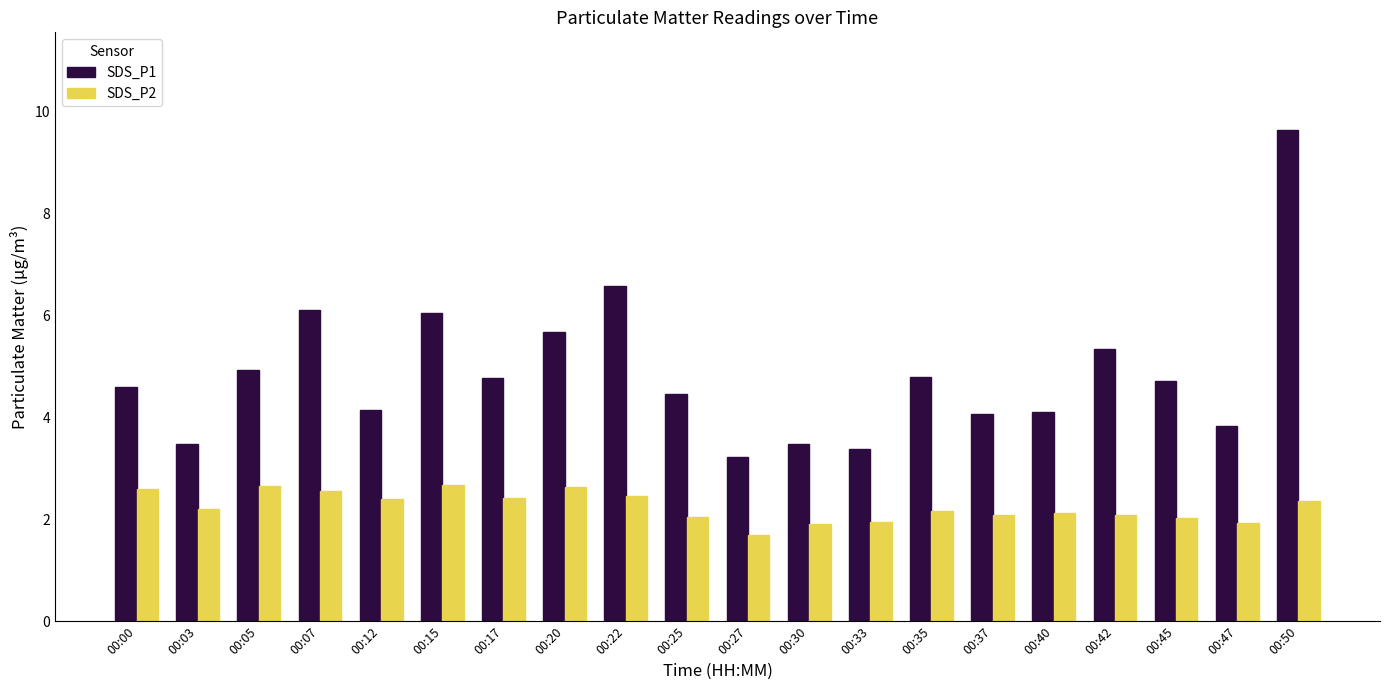

What is the difference between the maximum and second lowest values in the SDS_P2 series?

0.8